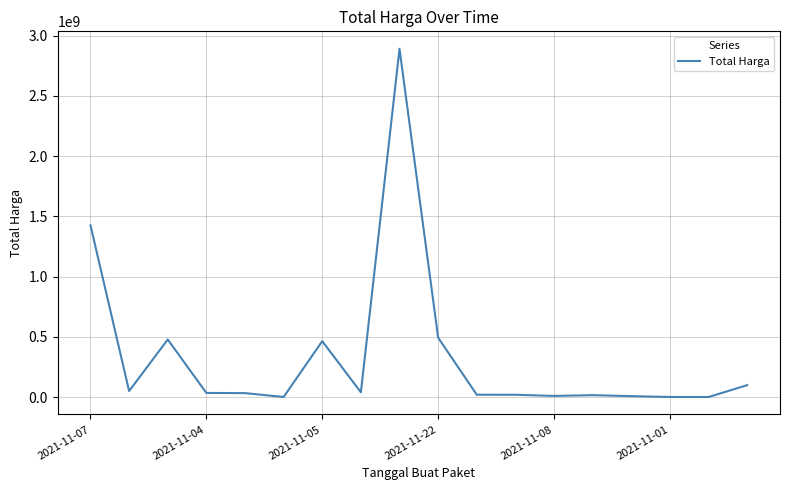

What is the sum of all values?

6078135485